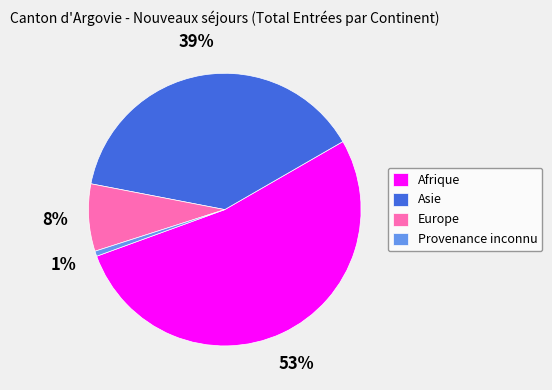

To the nearest percent, what is the average slice percentage?

25%